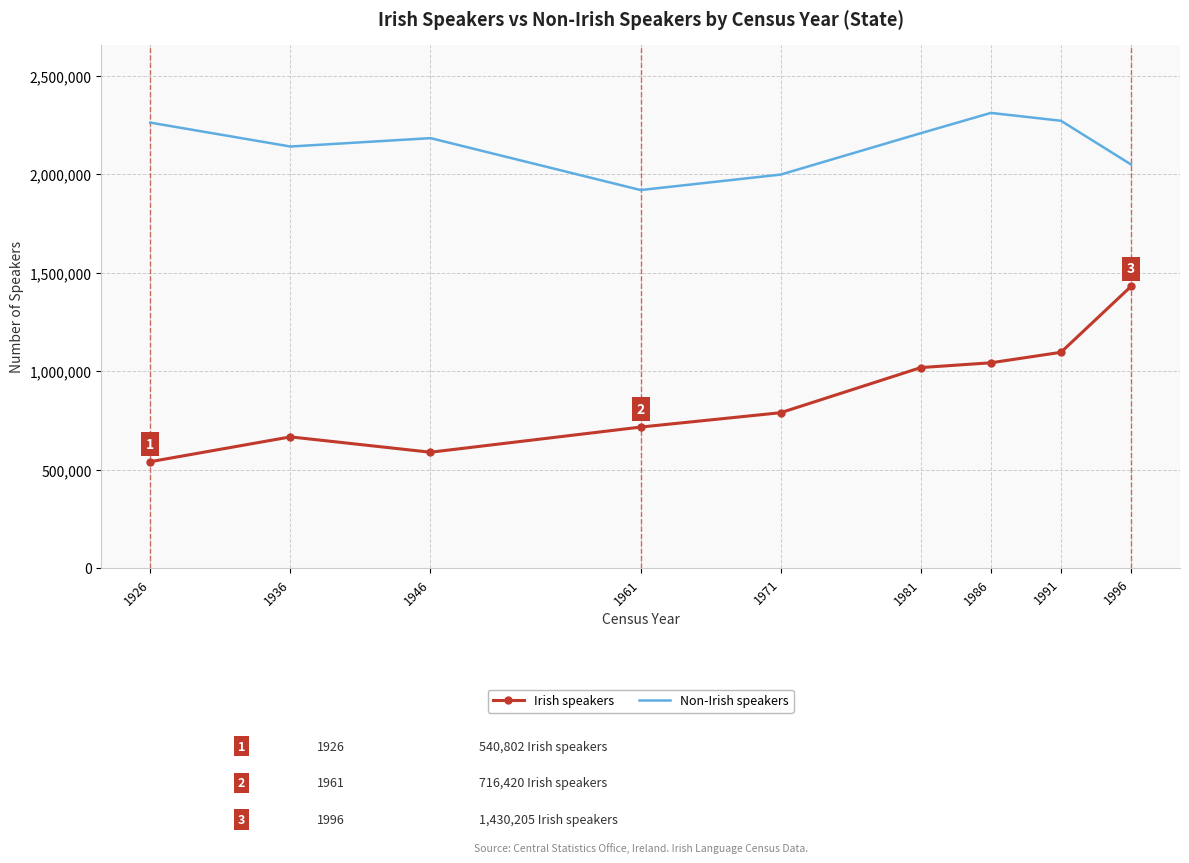

True or false: Non-Irish speakers has more than 1 interior local peaks.

True